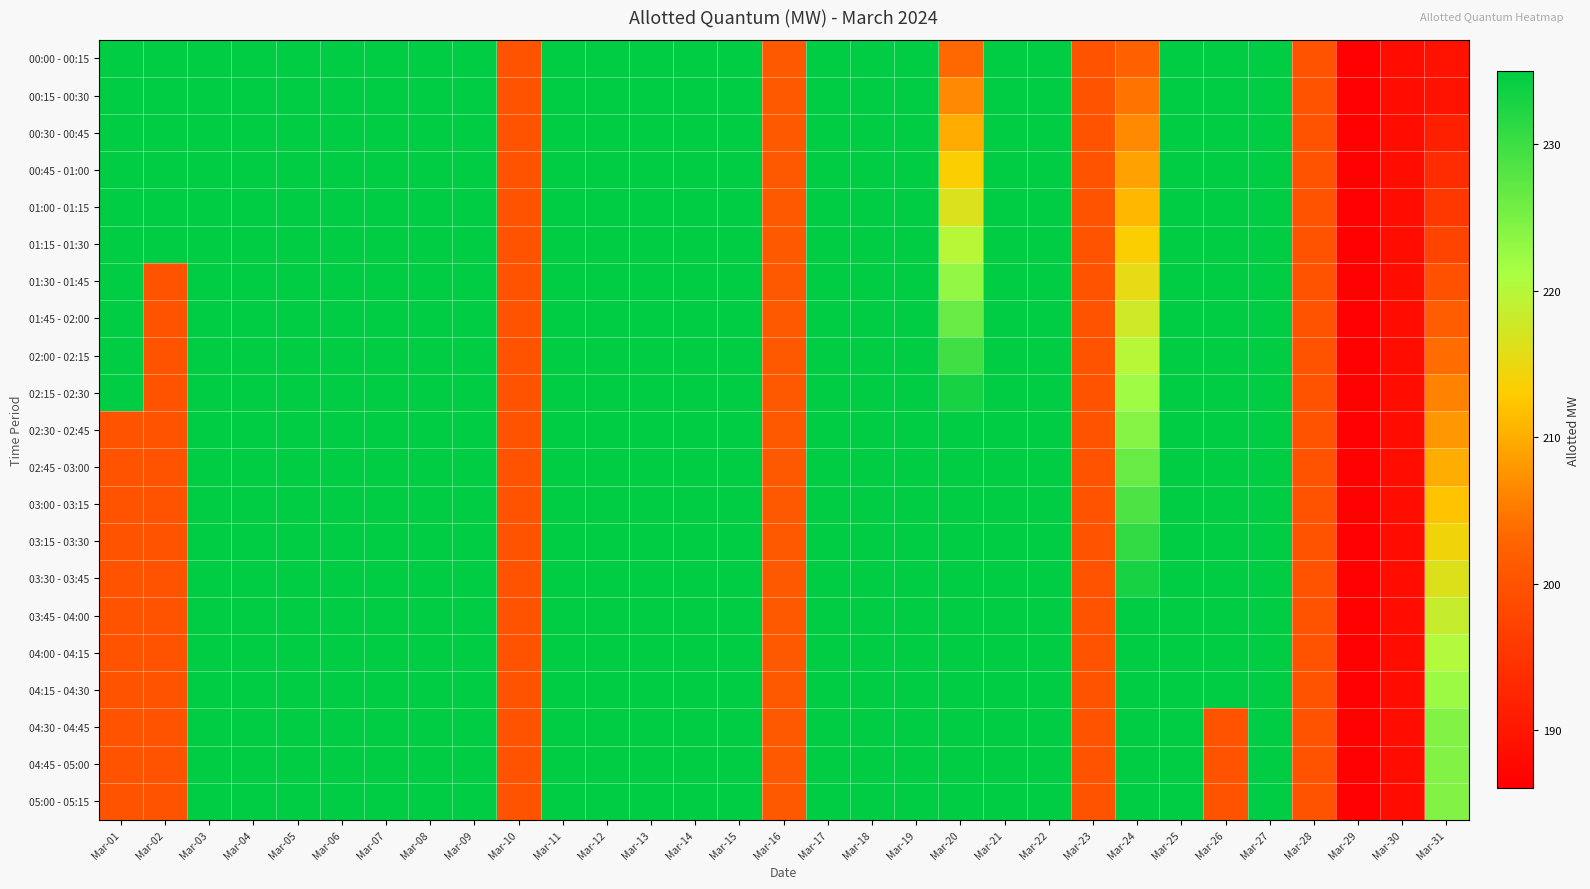

Reading right to left, transcribe all the data shown in this chart.

00:00 - 00:15: Mar-31=189.3	Mar-30=188.6	Mar-29=186.4	Mar-28=200.0	Mar-27=235.0	Mar-26=235.0	Mar-25=235.0	Mar-24=202.2	Mar-23=200.0	Mar-22=235.0	Mar-21=235.0	Mar-20=203.3	Mar-19=235.0	Mar-18=235.0	Mar-17=235.0	Mar-16=200.9	Mar-15=235.0	Mar-14=235.0	Mar-13=235.0	Mar-12=235.0	Mar-11=235.0	Mar-10=200.0	Mar-09=235.0	Mar-08=235.0	Mar-07=235.0	Mar-06=235.0	Mar-05=235.0	Mar-04=235.0	Mar-03=235.0	Mar-02=235.0	Mar-01=235.0
00:15 - 00:30: Mar-31=189.3	Mar-30=188.6	Mar-29=186.4	Mar-28=200.0	Mar-27=235.0	Mar-26=235.0	Mar-25=235.0	Mar-24=204.4	Mar-23=200.0	Mar-22=235.0	Mar-21=235.0	Mar-20=206.6	Mar-19=235.0	Mar-18=235.0	Mar-17=235.0	Mar-16=200.9	Mar-15=235.0	Mar-14=235.0	Mar-13=235.0	Mar-12=235.0	Mar-11=235.0	Mar-10=200.0	Mar-09=235.0	Mar-08=235.0	Mar-07=235.0	Mar-06=235.0	Mar-05=235.0	Mar-04=235.0	Mar-03=235.0	Mar-02=235.0	Mar-01=235.0
00:30 - 00:45: Mar-31=191.4	Mar-30=188.6	Mar-29=186.4	Mar-28=200.0	Mar-27=235.0	Mar-26=235.0	Mar-25=235.0	Mar-24=206.6	Mar-23=200.0	Mar-22=235.0	Mar-21=235.0	Mar-20=209.9	Mar-19=235.0	Mar-18=235.0	Mar-17=235.0	Mar-16=200.9	Mar-15=235.0	Mar-14=235.0	Mar-13=235.0	Mar-12=235.0	Mar-11=235.0	Mar-10=200.0	Mar-09=235.0	Mar-08=235.0	Mar-07=235.0	Mar-06=235.0	Mar-05=235.0	Mar-04=235.0	Mar-03=235.0	Mar-02=235.0	Mar-01=235.0
00:45 - 01:00: Mar-31=193.5	Mar-30=188.6	Mar-29=186.4	Mar-28=200.0	Mar-27=235.0	Mar-26=235.0	Mar-25=235.0	Mar-24=208.8	Mar-23=200.0	Mar-22=235.0	Mar-21=235.0	Mar-20=213.2	Mar-19=235.0	Mar-18=235.0	Mar-17=235.0	Mar-16=200.9	Mar-15=235.0	Mar-14=235.0	Mar-13=235.0	Mar-12=235.0	Mar-11=235.0	Mar-10=200.0	Mar-09=235.0	Mar-08=235.0	Mar-07=235.0	Mar-06=235.0	Mar-05=235.0	Mar-04=235.0	Mar-03=235.0	Mar-02=235.0	Mar-01=235.0
01:00 - 01:15: Mar-31=195.5	Mar-30=188.6	Mar-29=186.4	Mar-28=200.0	Mar-27=235.0	Mar-26=235.0	Mar-25=235.0	Mar-24=211.0	Mar-23=200.0	Mar-22=235.0	Mar-21=235.0	Mar-20=216.5	Mar-19=235.0	Mar-18=235.0	Mar-17=235.0	Mar-16=200.9	Mar-15=235.0	Mar-14=235.0	Mar-13=235.0	Mar-12=235.0	Mar-11=235.0	Mar-10=200.0	Mar-09=235.0	Mar-08=235.0	Mar-07=235.0	Mar-06=235.0	Mar-05=235.0	Mar-04=235.0	Mar-03=235.0	Mar-02=235.0	Mar-01=235.0
01:15 - 01:30: Mar-31=197.6	Mar-30=188.6	Mar-29=186.4	Mar-28=200.0	Mar-27=235.0	Mar-26=235.0	Mar-25=235.0	Mar-24=213.2	Mar-23=200.0	Mar-22=235.0	Mar-21=235.0	Mar-20=219.8	Mar-19=235.0	Mar-18=235.0	Mar-17=235.0	Mar-16=200.9	Mar-15=235.0	Mar-14=235.0	Mar-13=235.0	Mar-12=235.0	Mar-11=235.0	Mar-10=200.0	Mar-09=235.0	Mar-08=235.0	Mar-07=235.0	Mar-06=235.0	Mar-05=235.0	Mar-04=235.0	Mar-03=235.0	Mar-02=235.0	Mar-01=235.0
01:30 - 01:45: Mar-31=199.7	Mar-30=188.6	Mar-29=186.4	Mar-28=200.0	Mar-27=235.0	Mar-26=235.0	Mar-25=235.0	Mar-24=215.4	Mar-23=200.0	Mar-22=235.0	Mar-21=235.0	Mar-20=223.1	Mar-19=235.0	Mar-18=235.0	Mar-17=235.0	Mar-16=200.9	Mar-15=235.0	Mar-14=235.0	Mar-13=235.0	Mar-12=235.0	Mar-11=235.0	Mar-10=200.0	Mar-09=235.0	Mar-08=235.0	Mar-07=235.0	Mar-06=235.0	Mar-05=235.0	Mar-04=235.0	Mar-03=235.0	Mar-02=200.0	Mar-01=235.0
01:45 - 02:00: Mar-31=201.8	Mar-30=188.6	Mar-29=186.4	Mar-28=200.0	Mar-27=235.0	Mar-26=235.0	Mar-25=235.0	Mar-24=217.6	Mar-23=200.0	Mar-22=235.0	Mar-21=235.0	Mar-20=226.4	Mar-19=235.0	Mar-18=235.0	Mar-17=235.0	Mar-16=200.9	Mar-15=235.0	Mar-14=235.0	Mar-13=235.0	Mar-12=235.0	Mar-11=235.0	Mar-10=200.0	Mar-09=235.0	Mar-08=235.0	Mar-07=235.0	Mar-06=235.0	Mar-05=235.0	Mar-04=235.0	Mar-03=235.0	Mar-02=200.0	Mar-01=235.0
02:00 - 02:15: Mar-31=203.8	Mar-30=188.6	Mar-29=186.4	Mar-28=200.0	Mar-27=235.0	Mar-26=235.0	Mar-25=235.0	Mar-24=219.8	Mar-23=200.0	Mar-22=235.0	Mar-21=235.0	Mar-20=229.7	Mar-19=235.0	Mar-18=235.0	Mar-17=235.0	Mar-16=200.9	Mar-15=235.0	Mar-14=235.0	Mar-13=235.0	Mar-12=235.0	Mar-11=235.0	Mar-10=200.0	Mar-09=235.0	Mar-08=235.0	Mar-07=235.0	Mar-06=235.0	Mar-05=235.0	Mar-04=235.0	Mar-03=235.0	Mar-02=200.0	Mar-01=235.0
02:15 - 02:30: Mar-31=205.9	Mar-30=188.6	Mar-29=186.4	Mar-28=200.0	Mar-27=235.0	Mar-26=235.0	Mar-25=235.0	Mar-24=222.0	Mar-23=200.0	Mar-22=235.0	Mar-21=235.0	Mar-20=233.0	Mar-19=235.0	Mar-18=235.0	Mar-17=235.0	Mar-16=200.9	Mar-15=235.0	Mar-14=235.0	Mar-13=235.0	Mar-12=235.0	Mar-11=235.0	Mar-10=200.0	Mar-09=235.0	Mar-08=235.0	Mar-07=235.0	Mar-06=235.0	Mar-05=235.0	Mar-04=235.0	Mar-03=235.0	Mar-02=200.0	Mar-01=235.0
02:30 - 02:45: Mar-31=208.0	Mar-30=188.6	Mar-29=186.4	Mar-28=200.0	Mar-27=235.0	Mar-26=235.0	Mar-25=235.0	Mar-24=224.2	Mar-23=200.0	Mar-22=235.0	Mar-21=235.0	Mar-20=235.0	Mar-19=235.0	Mar-18=235.0	Mar-17=235.0	Mar-16=200.9	Mar-15=235.0	Mar-14=235.0	Mar-13=235.0	Mar-12=235.0	Mar-11=235.0	Mar-10=200.0	Mar-09=235.0	Mar-08=235.0	Mar-07=235.0	Mar-06=235.0	Mar-05=235.0	Mar-04=235.0	Mar-03=235.0	Mar-02=200.0	Mar-01=200.0
02:45 - 03:00: Mar-31=210.1	Mar-30=188.6	Mar-29=186.4	Mar-28=200.0	Mar-27=235.0	Mar-26=235.0	Mar-25=235.0	Mar-24=226.4	Mar-23=200.0	Mar-22=235.0	Mar-21=235.0	Mar-20=235.0	Mar-19=235.0	Mar-18=235.0	Mar-17=235.0	Mar-16=200.9	Mar-15=235.0	Mar-14=235.0	Mar-13=235.0	Mar-12=235.0	Mar-11=235.0	Mar-10=200.0	Mar-09=235.0	Mar-08=235.0	Mar-07=235.0	Mar-06=235.0	Mar-05=235.0	Mar-04=235.0	Mar-03=235.0	Mar-02=200.0	Mar-01=200.0
03:00 - 03:15: Mar-31=212.1	Mar-30=188.6	Mar-29=186.4	Mar-28=200.0	Mar-27=235.0	Mar-26=235.0	Mar-25=235.0	Mar-24=228.6	Mar-23=200.0	Mar-22=235.0	Mar-21=235.0	Mar-20=235.0	Mar-19=235.0	Mar-18=235.0	Mar-17=235.0	Mar-16=200.9	Mar-15=235.0	Mar-14=235.0	Mar-13=235.0	Mar-12=235.0	Mar-11=235.0	Mar-10=200.0	Mar-09=235.0	Mar-08=235.0	Mar-07=235.0	Mar-06=235.0	Mar-05=235.0	Mar-04=235.0	Mar-03=235.0	Mar-02=200.0	Mar-01=200.0
03:15 - 03:30: Mar-31=214.2	Mar-30=188.6	Mar-29=186.4	Mar-28=200.0	Mar-27=235.0	Mar-26=235.0	Mar-25=235.0	Mar-24=230.8	Mar-23=200.0	Mar-22=235.0	Mar-21=235.0	Mar-20=235.0	Mar-19=235.0	Mar-18=235.0	Mar-17=235.0	Mar-16=200.9	Mar-15=235.0	Mar-14=235.0	Mar-13=235.0	Mar-12=235.0	Mar-11=235.0	Mar-10=200.0	Mar-09=235.0	Mar-08=235.0	Mar-07=235.0	Mar-06=235.0	Mar-05=235.0	Mar-04=235.0	Mar-03=235.0	Mar-02=200.0	Mar-01=200.0
03:30 - 03:45: Mar-31=216.3	Mar-30=188.6	Mar-29=186.4	Mar-28=200.0	Mar-27=235.0	Mar-26=235.0	Mar-25=235.0	Mar-24=233.0	Mar-23=200.0	Mar-22=235.0	Mar-21=235.0	Mar-20=235.0	Mar-19=235.0	Mar-18=235.0	Mar-17=235.0	Mar-16=200.9	Mar-15=235.0	Mar-14=235.0	Mar-13=235.0	Mar-12=235.0	Mar-11=235.0	Mar-10=200.0	Mar-09=235.0	Mar-08=235.0	Mar-07=235.0	Mar-06=235.0	Mar-05=235.0	Mar-04=235.0	Mar-03=235.0	Mar-02=200.0	Mar-01=200.0
03:45 - 04:00: Mar-31=218.3	Mar-30=188.6	Mar-29=186.4	Mar-28=200.0	Mar-27=235.0	Mar-26=235.0	Mar-25=235.0	Mar-24=235.0	Mar-23=200.0	Mar-22=235.0	Mar-21=235.0	Mar-20=235.0	Mar-19=235.0	Mar-18=235.0	Mar-17=235.0	Mar-16=200.9	Mar-15=235.0	Mar-14=235.0	Mar-13=235.0	Mar-12=235.0	Mar-11=235.0	Mar-10=200.0	Mar-09=235.0	Mar-08=235.0	Mar-07=235.0	Mar-06=235.0	Mar-05=235.0	Mar-04=235.0	Mar-03=235.0	Mar-02=200.0	Mar-01=200.0
04:00 - 04:15: Mar-31=220.4	Mar-30=188.6	Mar-29=186.4	Mar-28=200.0	Mar-27=235.0	Mar-26=235.0	Mar-25=235.0	Mar-24=235.0	Mar-23=200.0	Mar-22=235.0	Mar-21=235.0	Mar-20=235.0	Mar-19=235.0	Mar-18=235.0	Mar-17=235.0	Mar-16=200.9	Mar-15=235.0	Mar-14=235.0	Mar-13=235.0	Mar-12=235.0	Mar-11=235.0	Mar-10=200.0	Mar-09=235.0	Mar-08=235.0	Mar-07=235.0	Mar-06=235.0	Mar-05=235.0	Mar-04=235.0	Mar-03=235.0	Mar-02=200.0	Mar-01=200.0
04:15 - 04:30: Mar-31=222.5	Mar-30=188.6	Mar-29=186.4	Mar-28=200.0	Mar-27=235.0	Mar-26=235.0	Mar-25=235.0	Mar-24=235.0	Mar-23=200.0	Mar-22=235.0	Mar-21=235.0	Mar-20=235.0	Mar-19=235.0	Mar-18=235.0	Mar-17=235.0	Mar-16=200.9	Mar-15=235.0	Mar-14=235.0	Mar-13=235.0	Mar-12=235.0	Mar-11=235.0	Mar-10=200.0	Mar-09=235.0	Mar-08=235.0	Mar-07=235.0	Mar-06=235.0	Mar-05=235.0	Mar-04=235.0	Mar-03=235.0	Mar-02=200.0	Mar-01=200.0
04:30 - 04:45: Mar-31=224.3	Mar-30=188.6	Mar-29=186.4	Mar-28=200.0	Mar-27=235.0	Mar-26=200.0	Mar-25=235.0	Mar-24=235.0	Mar-23=200.0	Mar-22=235.0	Mar-21=235.0	Mar-20=235.0	Mar-19=235.0	Mar-18=235.0	Mar-17=235.0	Mar-16=200.9	Mar-15=235.0	Mar-14=235.0	Mar-13=235.0	Mar-12=235.0	Mar-11=235.0	Mar-10=200.0	Mar-09=235.0	Mar-08=235.0	Mar-07=235.0	Mar-06=235.0	Mar-05=235.0	Mar-04=235.0	Mar-03=235.0	Mar-02=200.0	Mar-01=200.0
04:45 - 05:00: Mar-31=224.3	Mar-30=188.6	Mar-29=186.4	Mar-28=200.0	Mar-27=235.0	Mar-26=200.0	Mar-25=235.0	Mar-24=235.0	Mar-23=200.0	Mar-22=235.0	Mar-21=235.0	Mar-20=235.0	Mar-19=235.0	Mar-18=235.0	Mar-17=235.0	Mar-16=200.9	Mar-15=235.0	Mar-14=235.0	Mar-13=235.0	Mar-12=235.0	Mar-11=235.0	Mar-10=200.0	Mar-09=235.0	Mar-08=235.0	Mar-07=235.0	Mar-06=235.0	Mar-05=235.0	Mar-04=235.0	Mar-03=235.0	Mar-02=200.0	Mar-01=200.0
05:00 - 05:15: Mar-31=224.3	Mar-30=188.6	Mar-29=186.4	Mar-28=200.0	Mar-27=235.0	Mar-26=200.0	Mar-25=235.0	Mar-24=235.0	Mar-23=200.0	Mar-22=235.0	Mar-21=235.0	Mar-20=235.0	Mar-19=235.0	Mar-18=235.0	Mar-17=235.0	Mar-16=200.9	Mar-15=235.0	Mar-14=235.0	Mar-13=235.0	Mar-12=235.0	Mar-11=235.0	Mar-10=200.0	Mar-09=235.0	Mar-08=235.0	Mar-07=235.0	Mar-06=235.0	Mar-05=235.0	Mar-04=235.0	Mar-03=235.0	Mar-02=200.0	Mar-01=200.0